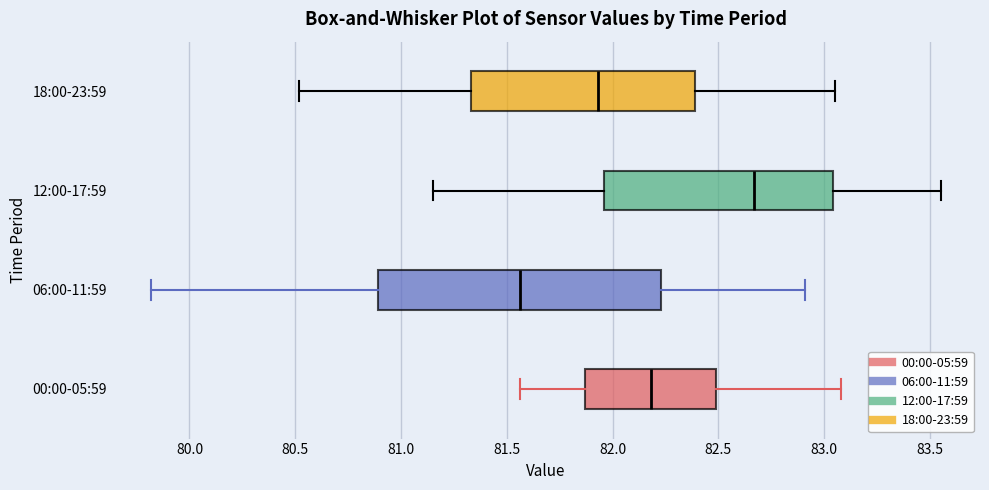

Reading bottom to top, read every box against the x-axis: the position of its median line, the range the box covers, and the ends of its whiskers. The values are not printed on the chart, so give them approximately, as read against the axis.

00:00-05:59: median 82.20, box 81.85 to 82.50, whiskers 81.55 to 83.10
06:00-11:59: median 81.55, box 80.90 to 82.25, whiskers 79.80 to 82.90
12:00-17:59: median 82.65, box 81.95 to 83.05, whiskers 81.15 to 83.55
18:00-23:59: median 81.95, box 81.35 to 82.40, whiskers 80.50 to 83.05